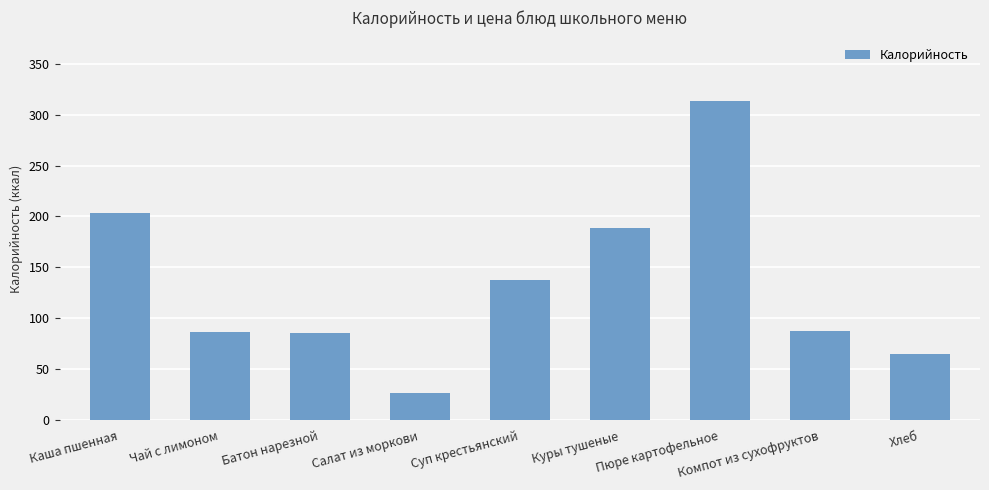

Is it true that the value at Суп крестьянский is 137.8?

True